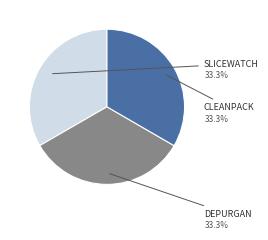

Which category has the smallest portion of the pie?

Projet H2020 DEPURGAN